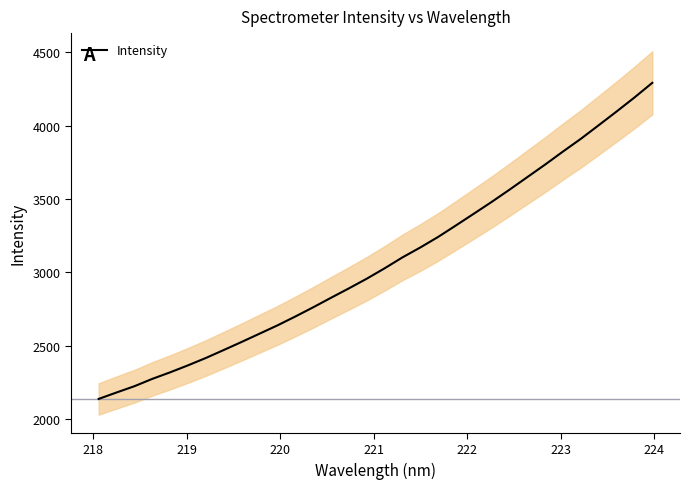

What is the maximum value for Intensity?

4290.5